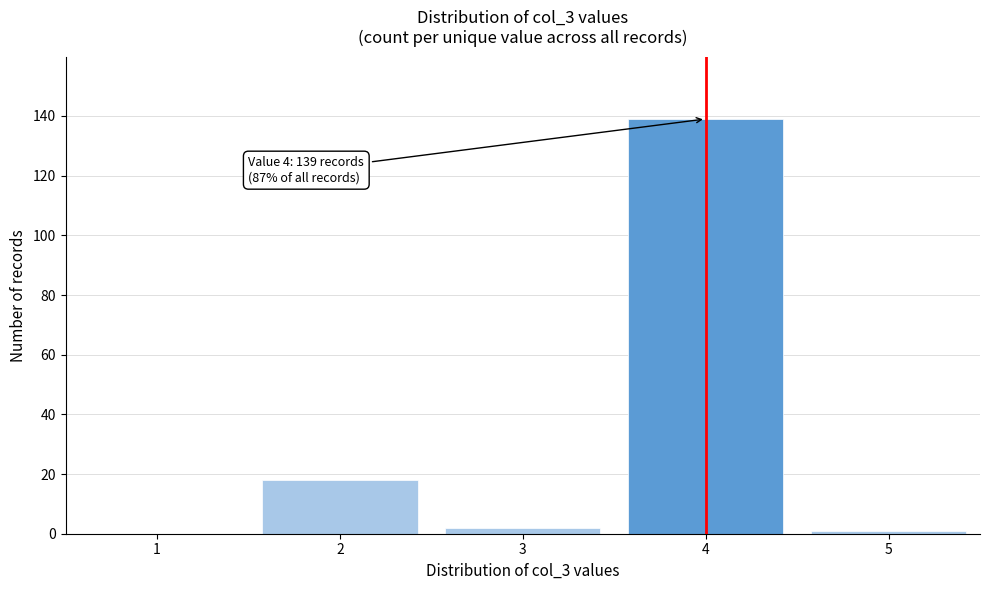

Reading right to left, what are all the values shown in this chart?

5=1	4=139	3=2	2=18	1=0